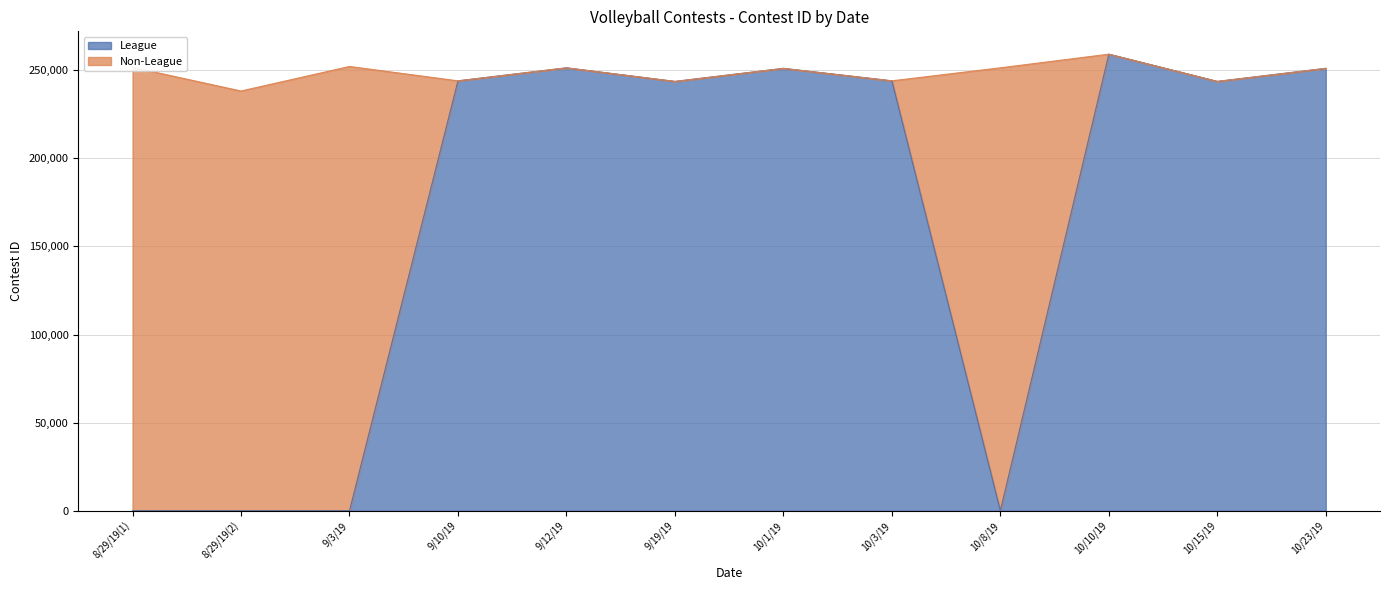

List the labels in order of value, smallest first.

8/29/19(1), 8/29/19(2), 9/3/19, 10/8/19, 9/19/19, 10/15/19, 9/10/19, 10/3/19, 10/1/19, 10/23/19, 9/12/19, 10/10/19